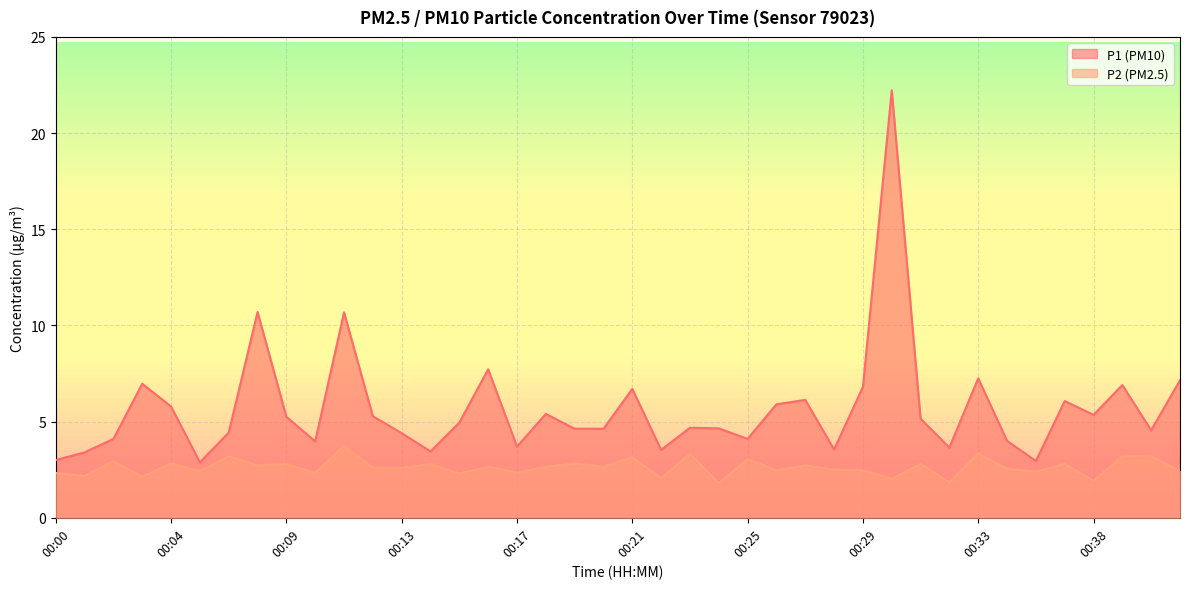

What is the value of the P2 point at the 29th from the left?

2.5